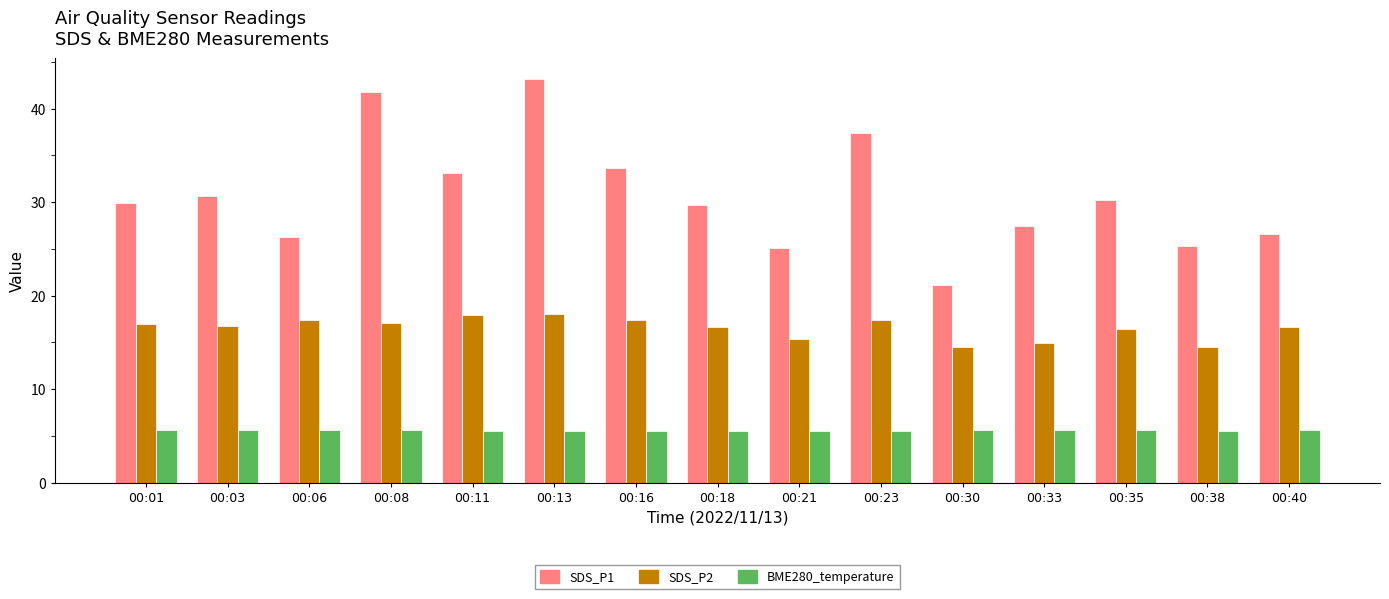

What is the value of the SDS_P2 bar at the 8th from the left?

16.6